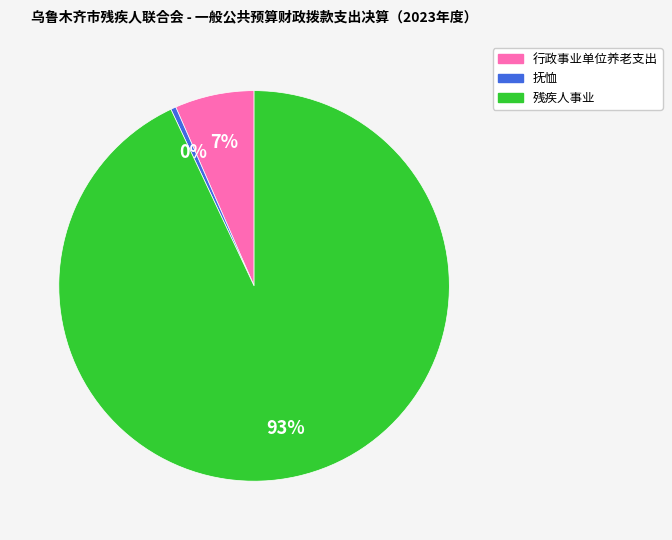

How many slices are in this pie chart?

3